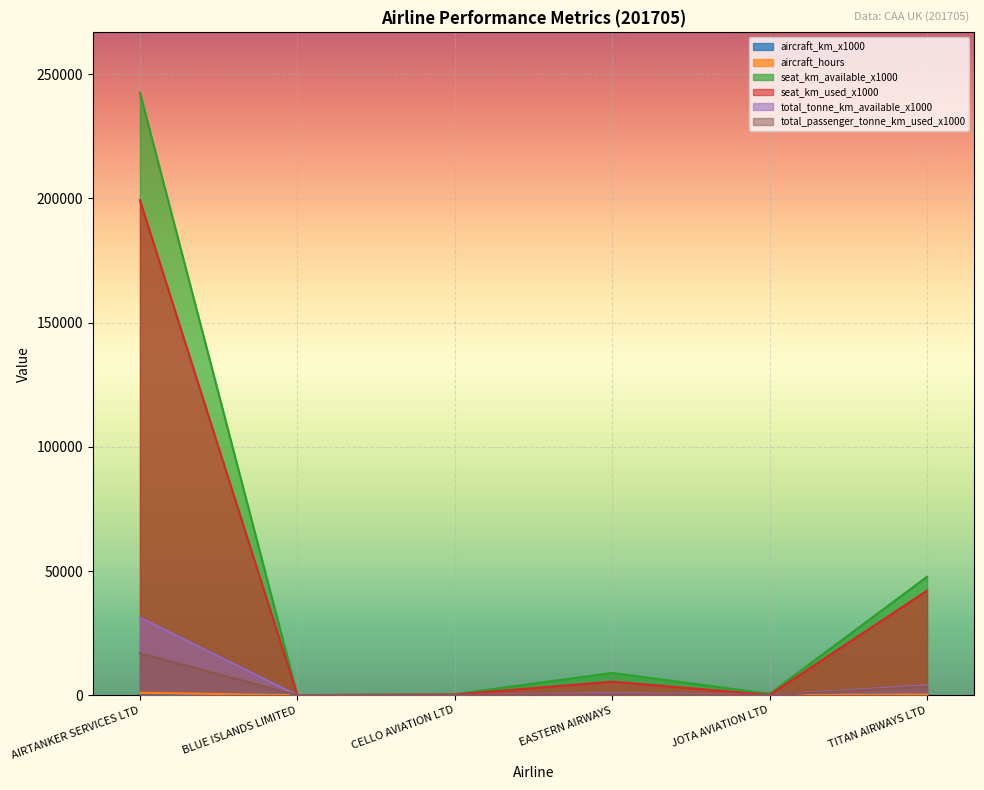

How many lines are shown in the chart?

6